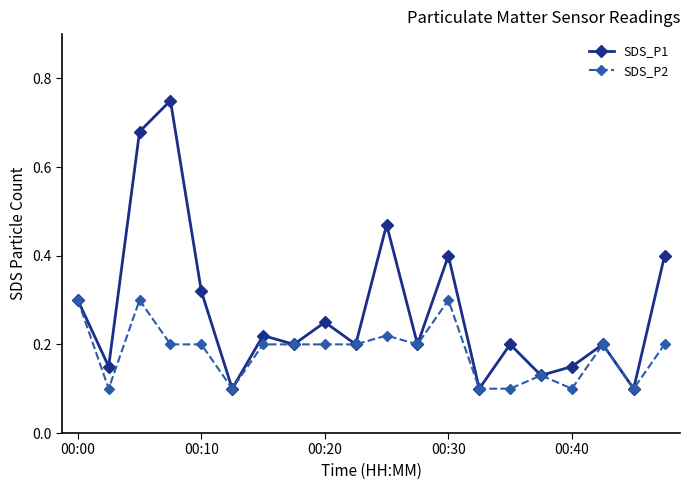

Which series has the largest range (max minus min)?

SDS_P1